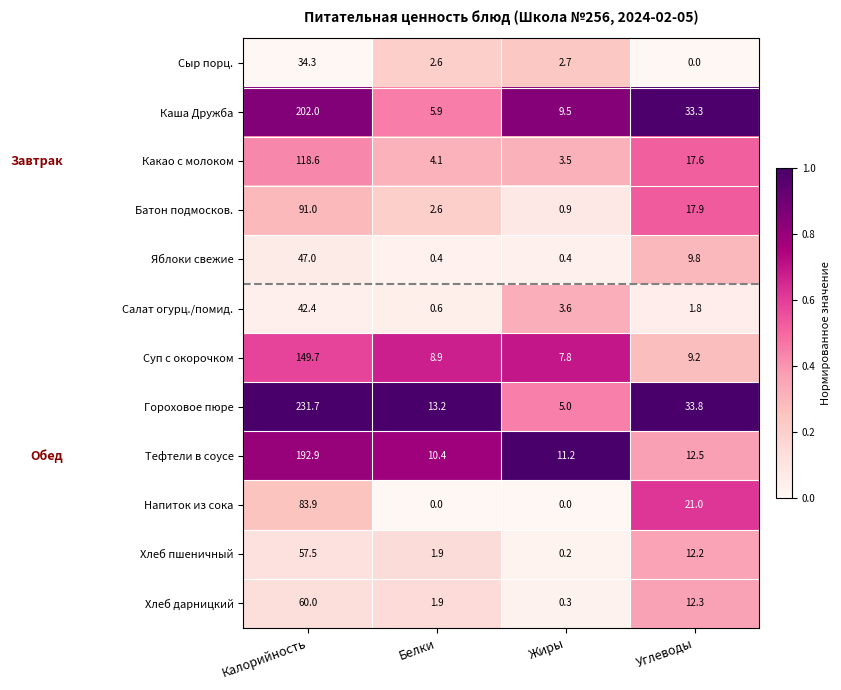

Read the Хлеб дарницкий value at Жиры.

0.3